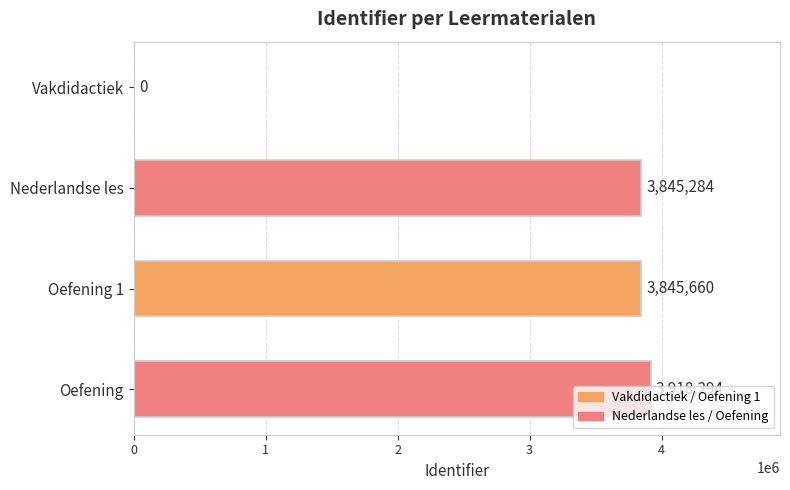

How many series are shown in this chart?

1